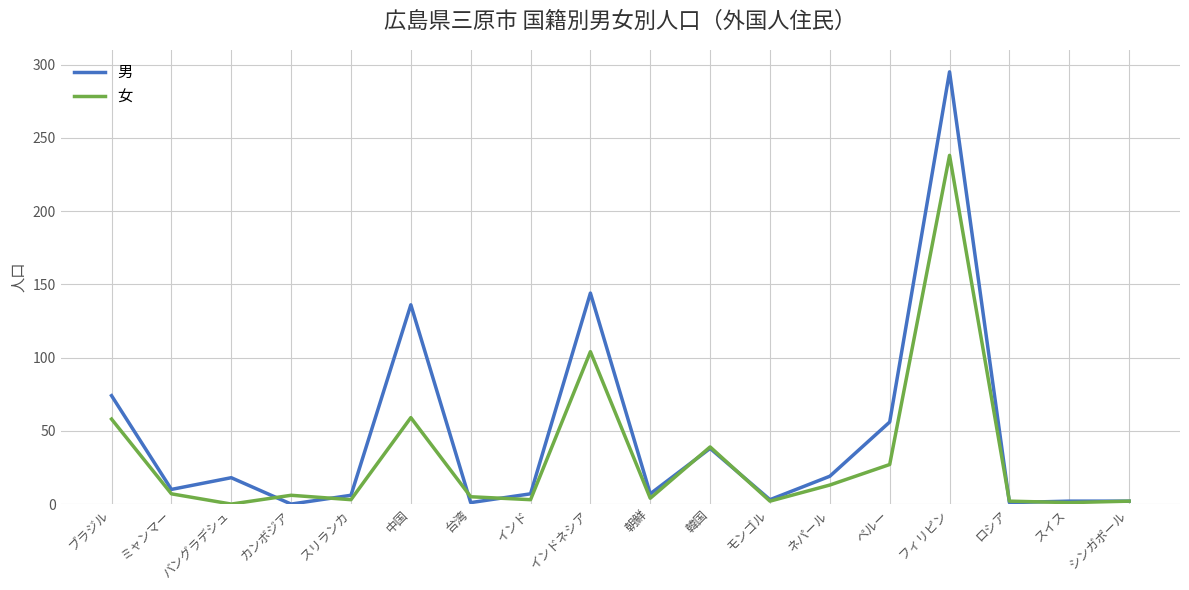

What is the difference between the second highest and second lowest values in the 男 series?

143